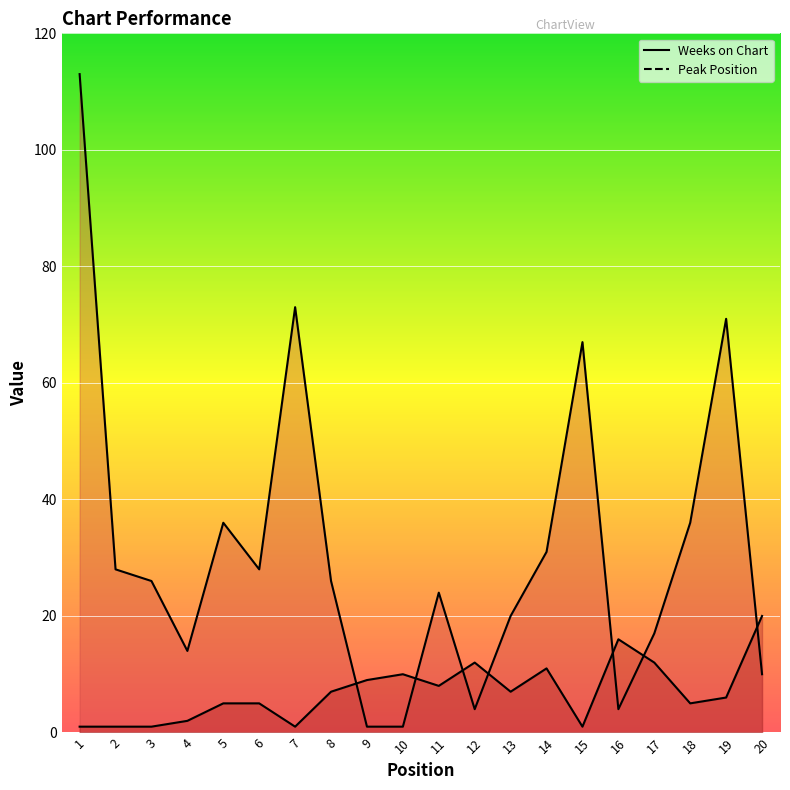

Reading left to right, list all the values displayed in this chart.

Weeks on Chart: 113	28	26	14	36	28	73	26	1	1	24	4	20	31	67	4	17	36	71	10
Peak Position: 1	1	1	2	5	5	1	7	9	10	8	12	7	11	1	16	12	5	6	20